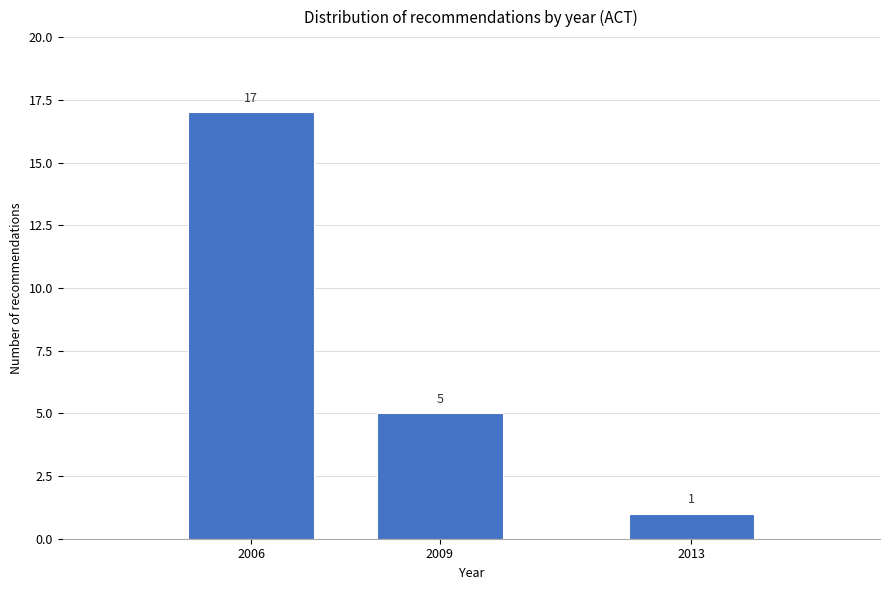

Reading left to right, what are all the values shown in this chart?

2006=17	2009=5	2013=1